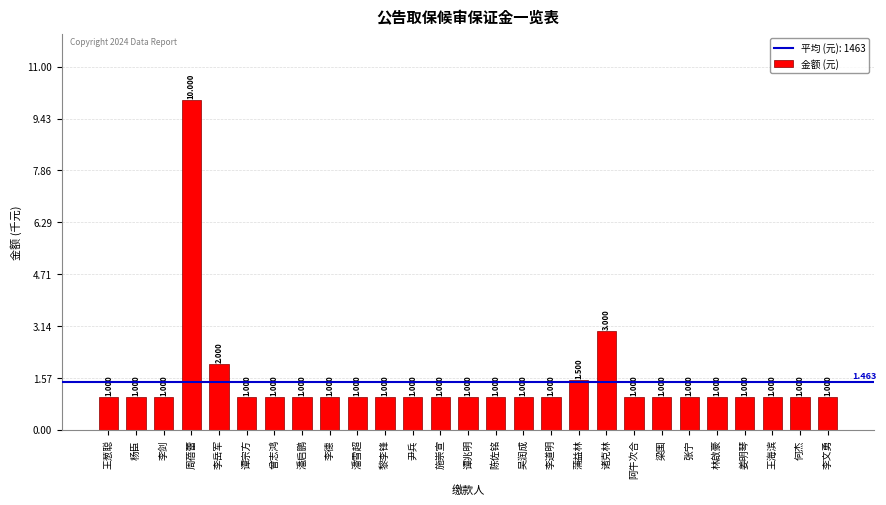

What is the ratio of the value at 吴润成 to the value at 张宁?

1.0